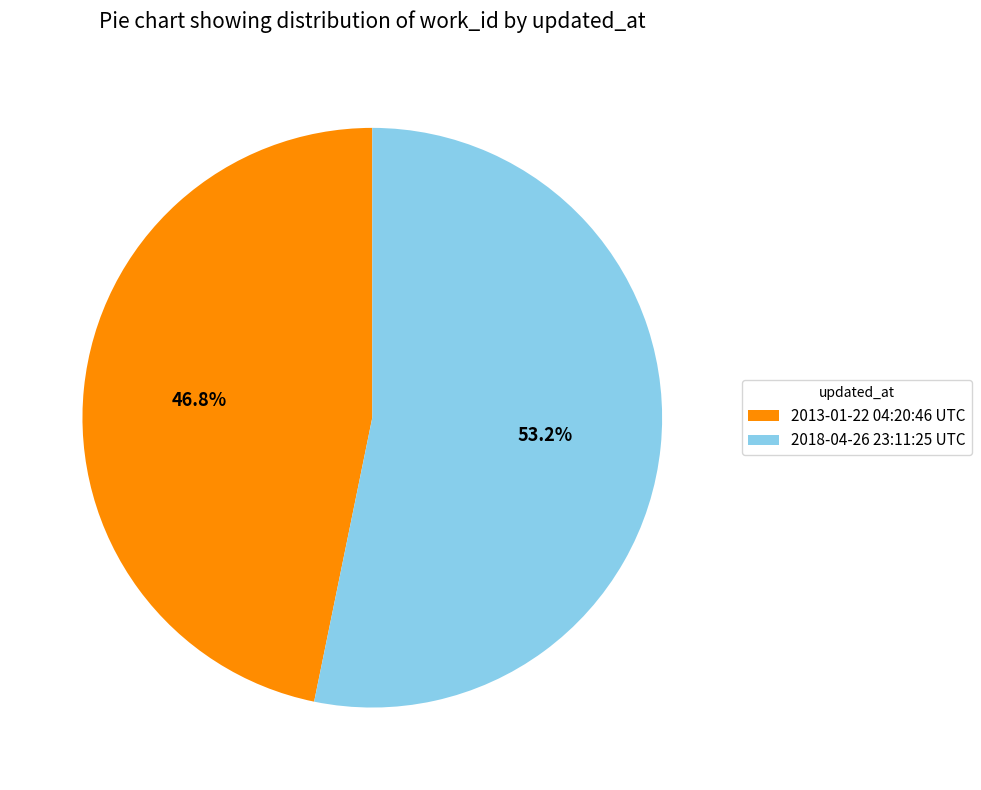

Approximately how many times larger is the value at 2018-04-26 23:11:25 UTC compared to 2013-01-22 04:20:46 UTC?

1.1